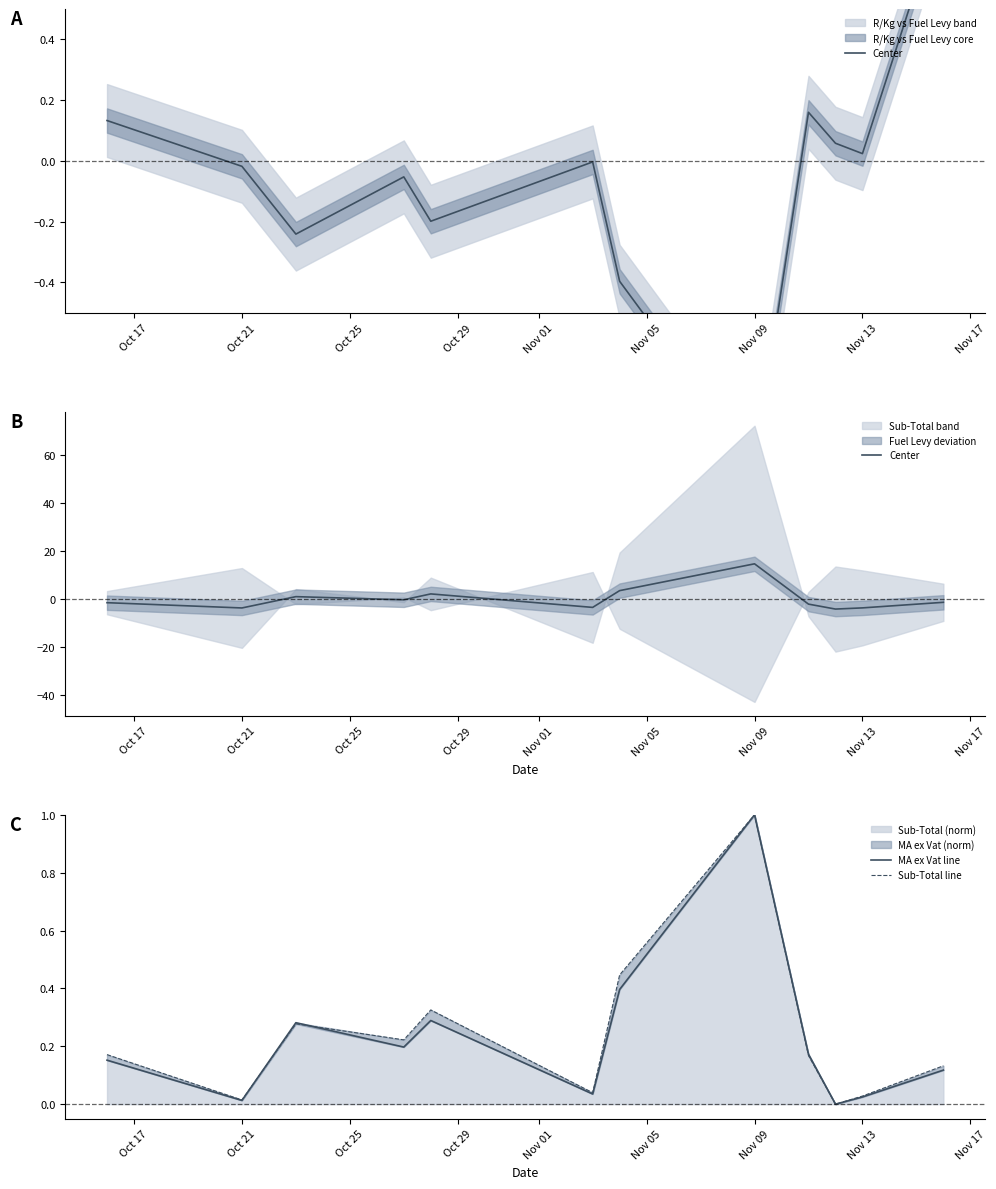

What is the average value of the MA ex Vat line series?

0.2